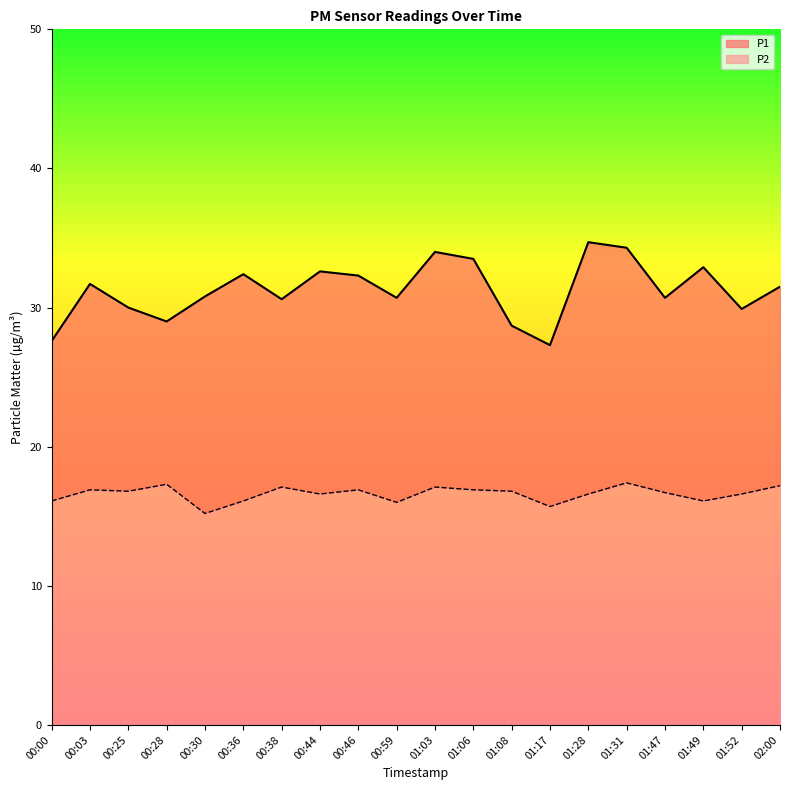

Is it true that P2 equals 6.3 at 00:30?

False